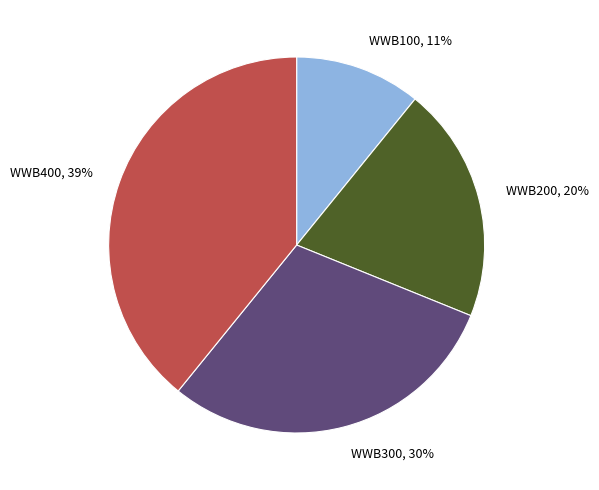

Between WWB400 and WWB100, which is larger?

WWB400